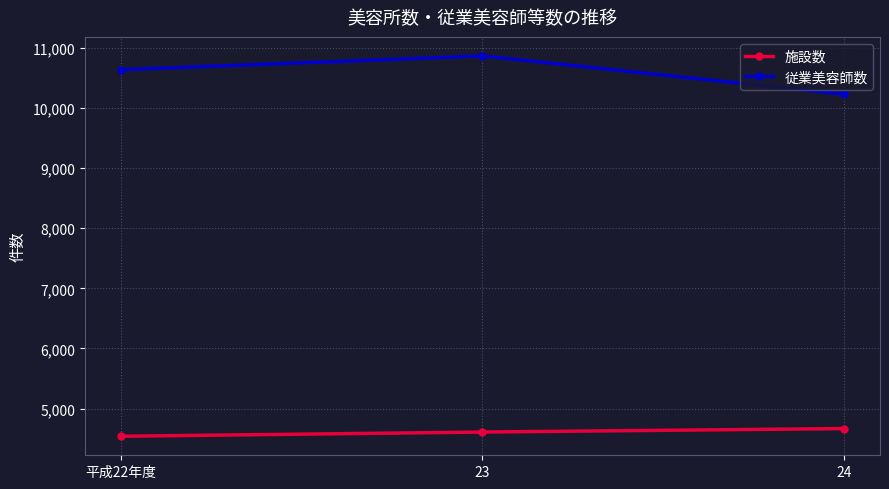

How many data points does each series have?

3